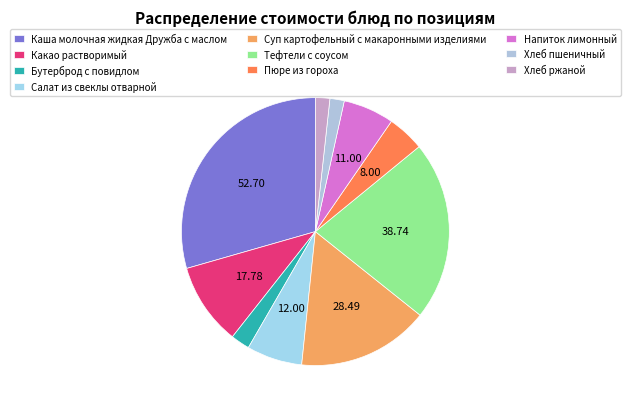

How many slices are in this pie chart?

10